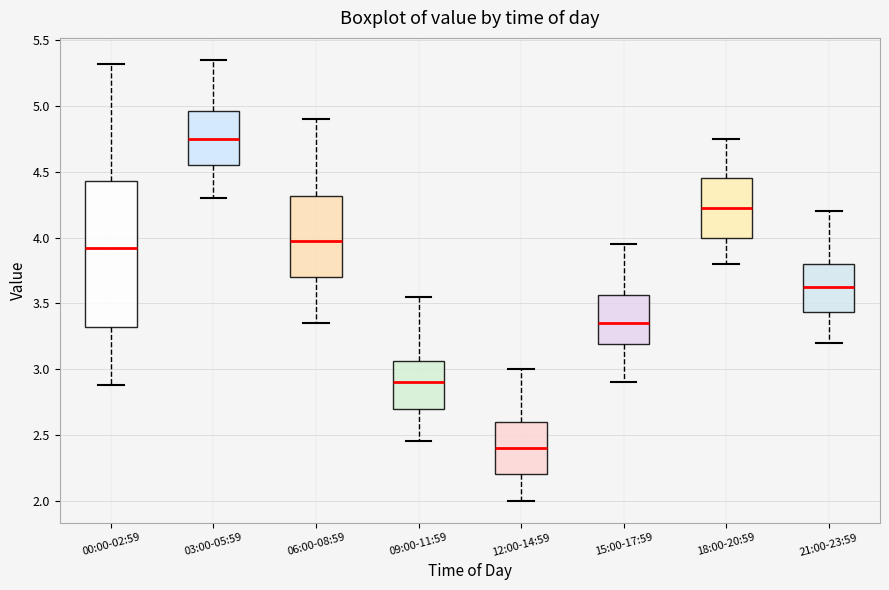

Which box is the tallest, from its lower edge to its upper edge?

00:00-02:59